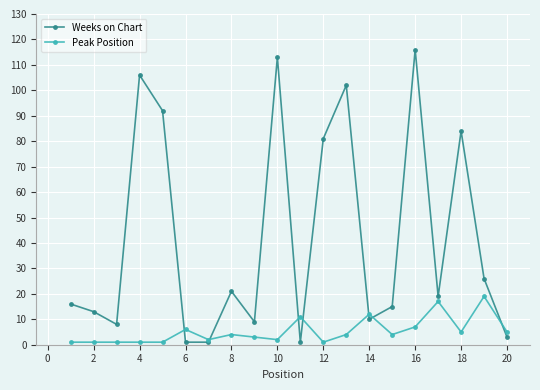

List the series in order of their peak value, lowest first.

Peak Position, Weeks on Chart